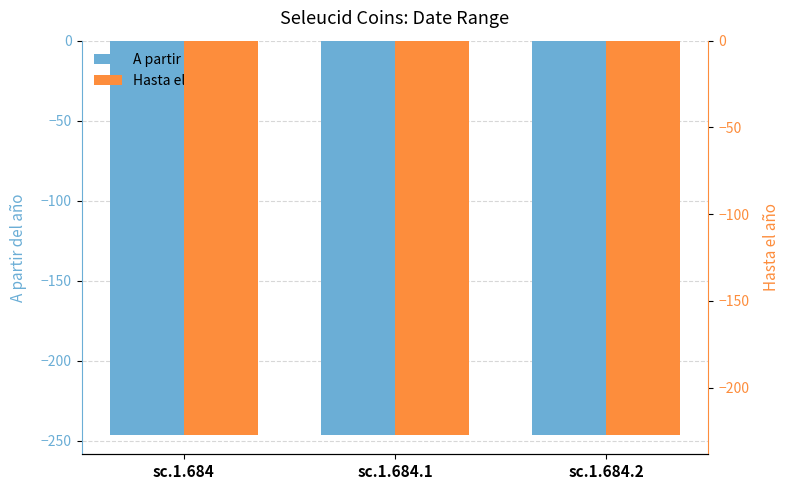

The value of A partir del año at sc.1.684.2 is -418. True or false?

False